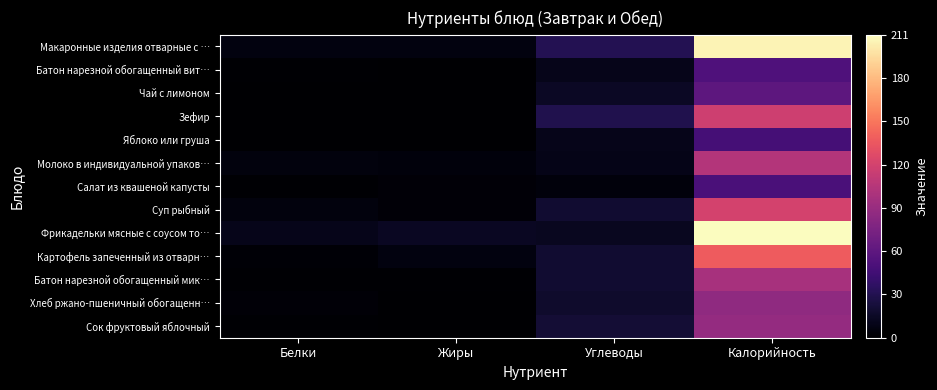

How many data points does each series have?

4